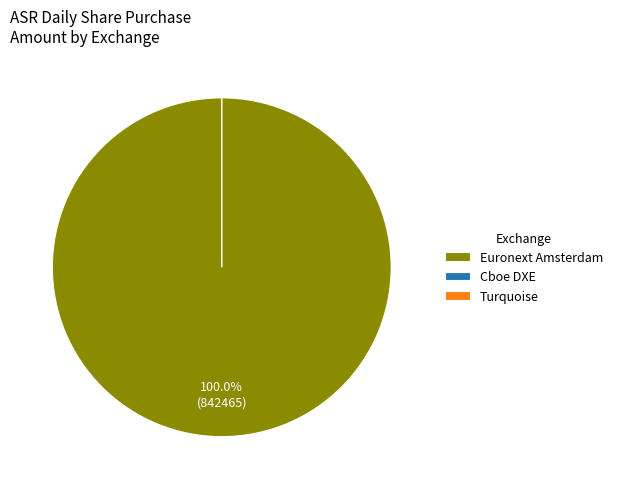

Count the number of slices in the pie.

3